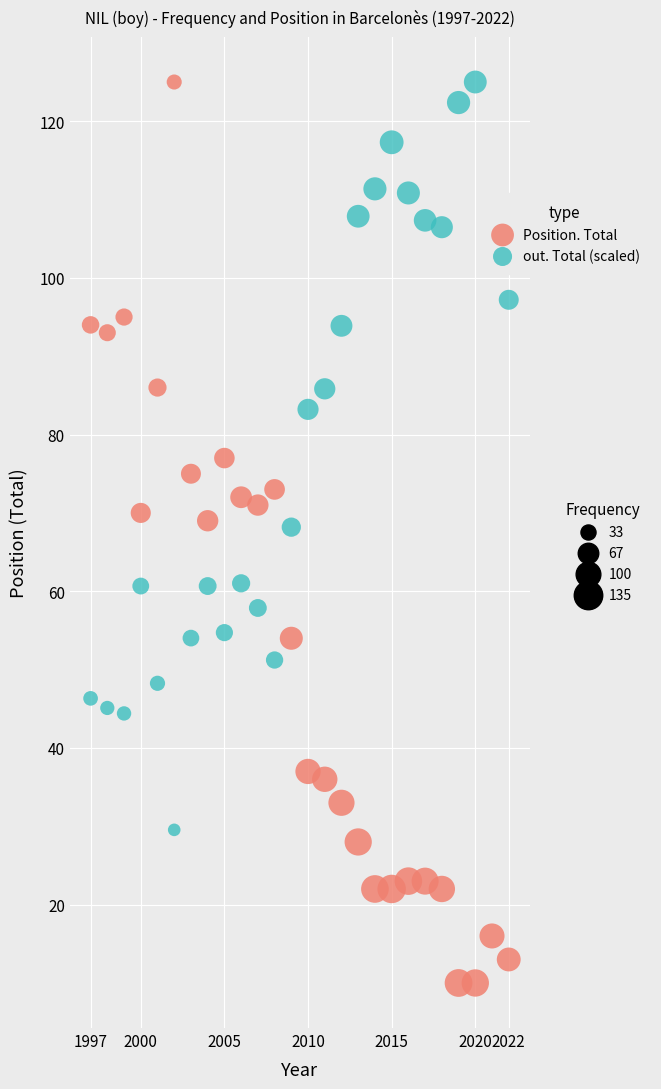

Across all data points, what is the range of Y values (max minus min)?

115.0